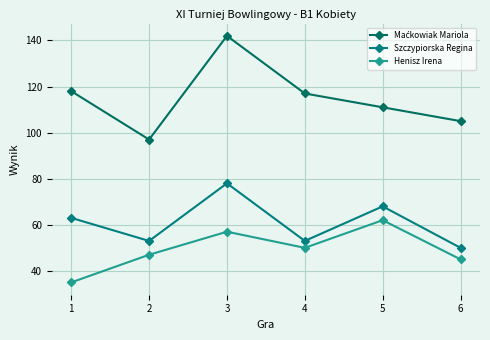

True or false: Henisz Irena and Szczypiorska Regina cross at least once.

False